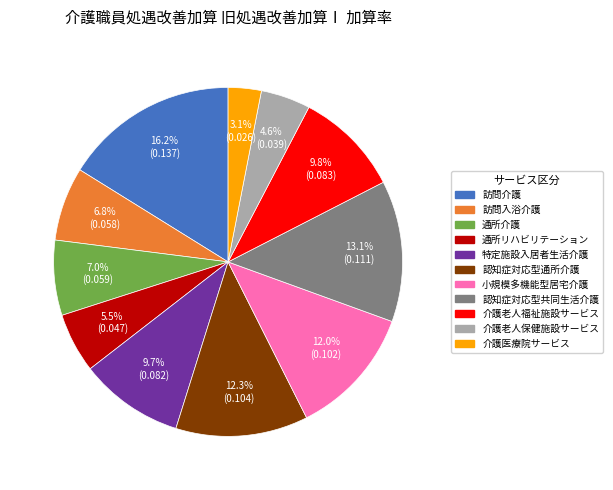

Does 通所介護 represent more than half of the total?

No